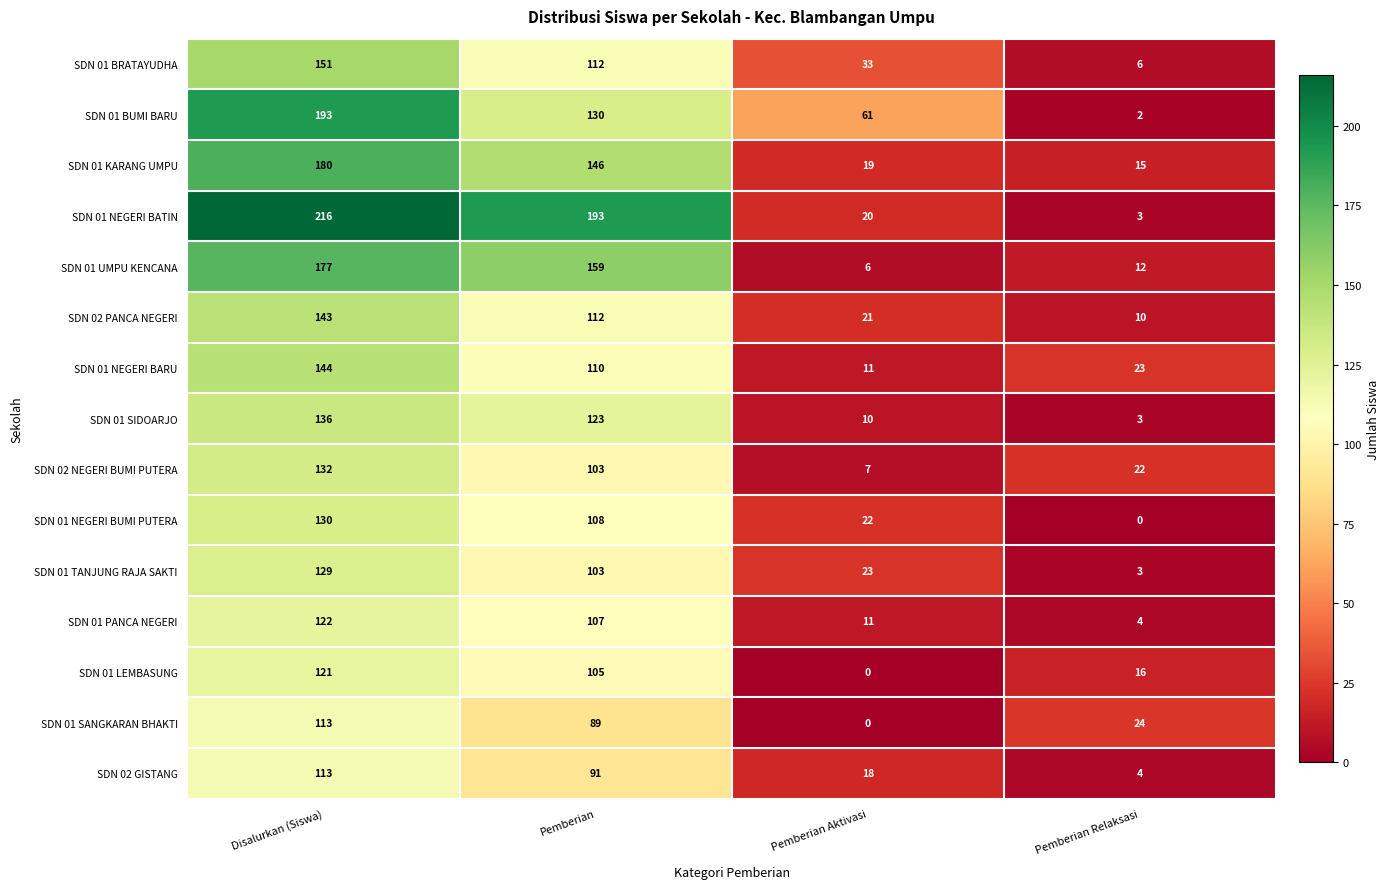

What is the difference between the highest and lowest values at Pemberian?

104